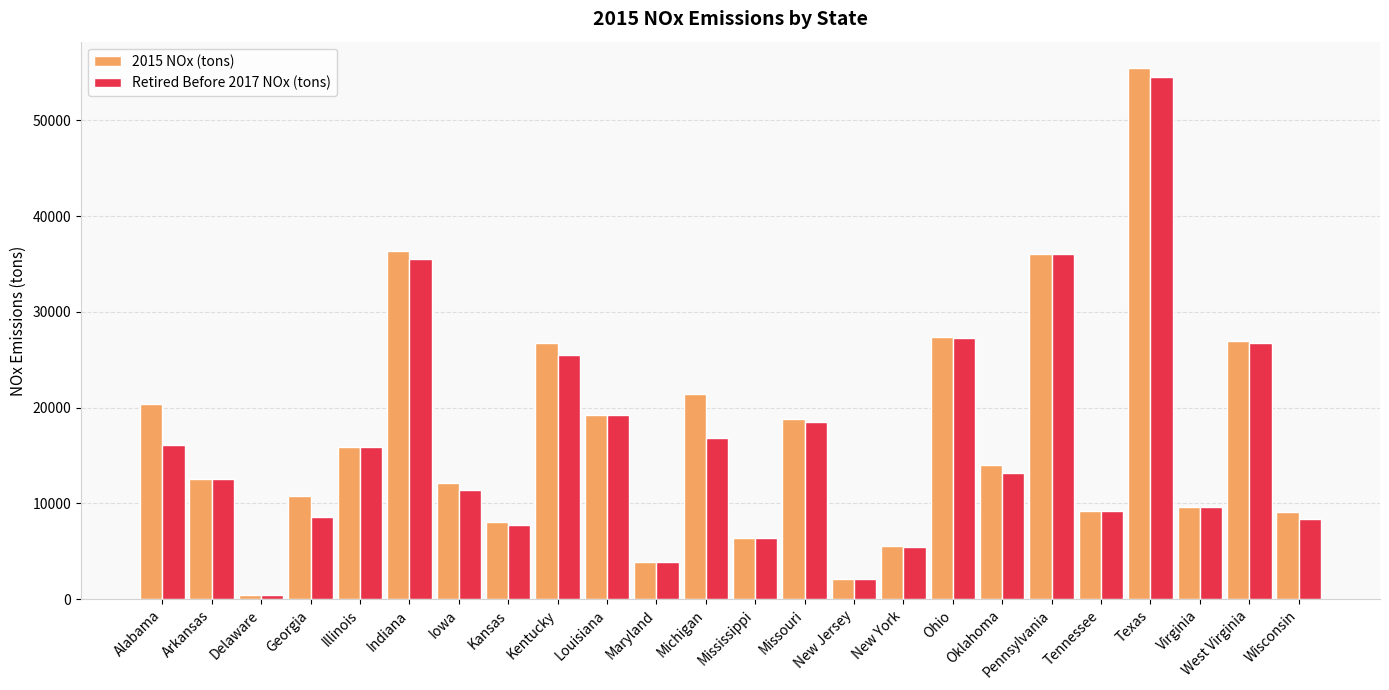

What is the greatest value displayed?

55424.1